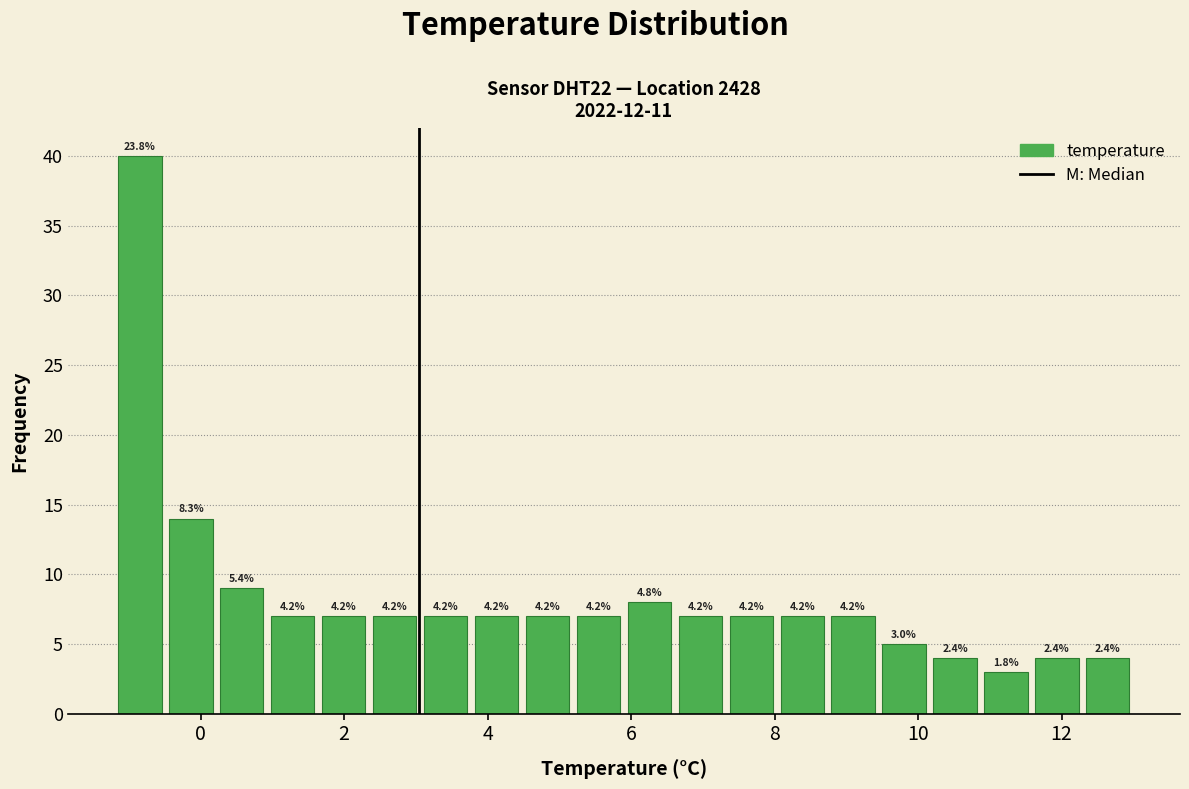

Around what value on the x-axis is the tallest bar? Give the approximate position of its centre, as read against the axis.

-0.8